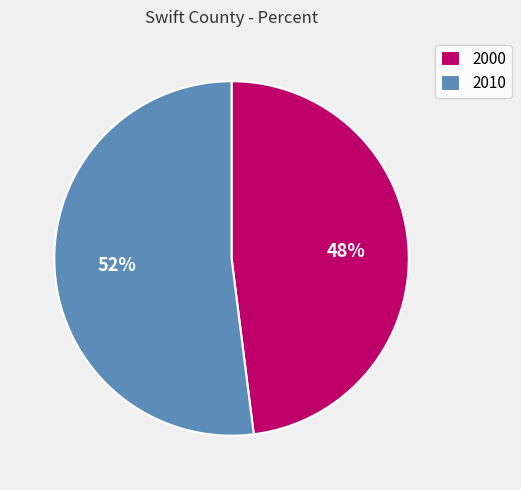

What is the smallest slice in the pie chart?

2000